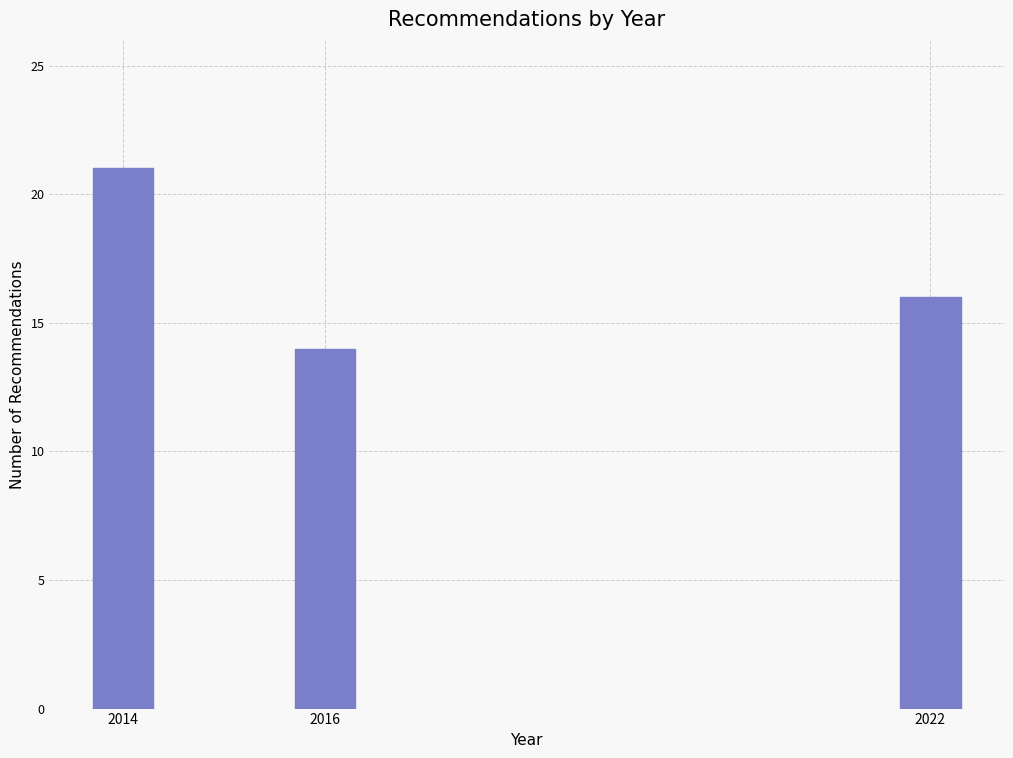

Reading left to right, list all the values displayed in this chart.

21	14	16